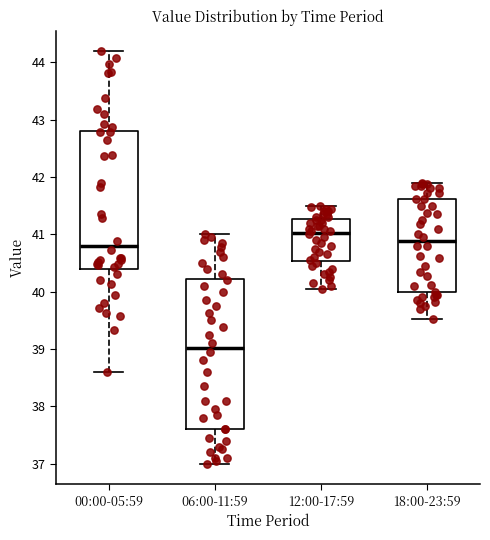

Reading left to right, read every box against the y-axis: the position of its median line, the range the box covers, and the ends of its whiskers. The values are not printed on the chart, so give them approximately, as read against the axis.

00:00-05:59: median 40.8, box 40.4 to 42.8, whiskers 38.6 to 44.2
06:00-11:59: median 39.0, box 37.6 to 40.2, whiskers 37.0 to 41.0
12:00-17:59: median 41.0, box 40.5 to 41.3, whiskers 40.1 to 41.5
18:00-23:59: median 40.9, box 40.0 to 41.6, whiskers 39.5 to 41.9